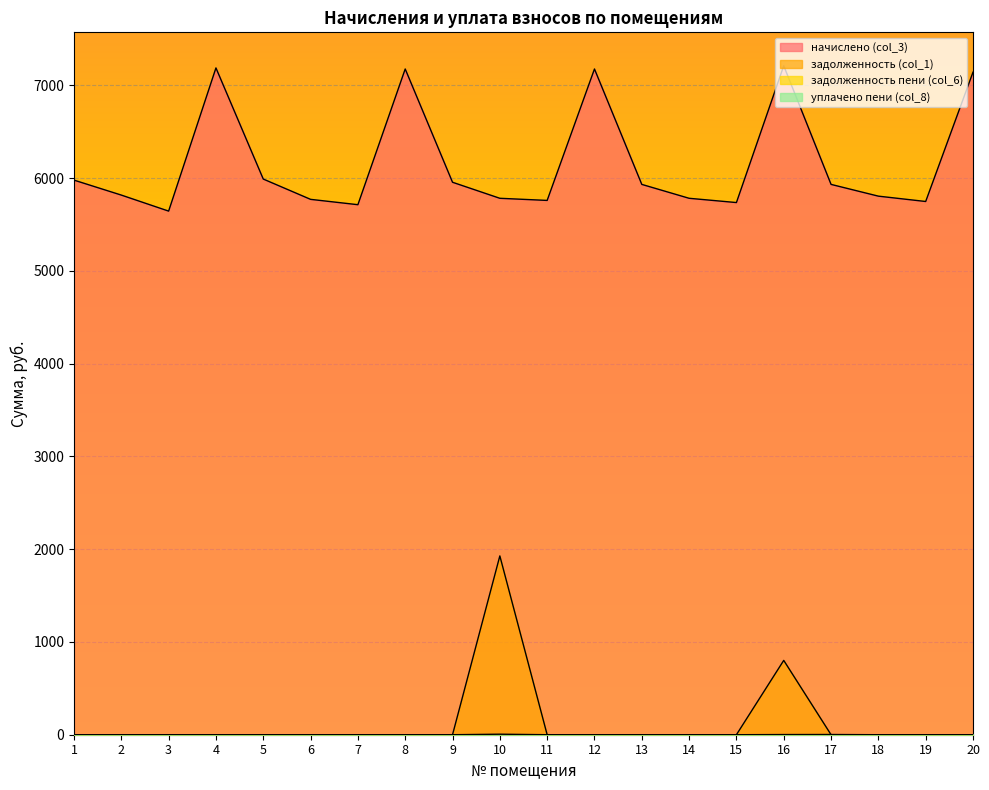

The уплачено пени (col_8) series shows 2.3 at 17. True or false?

True